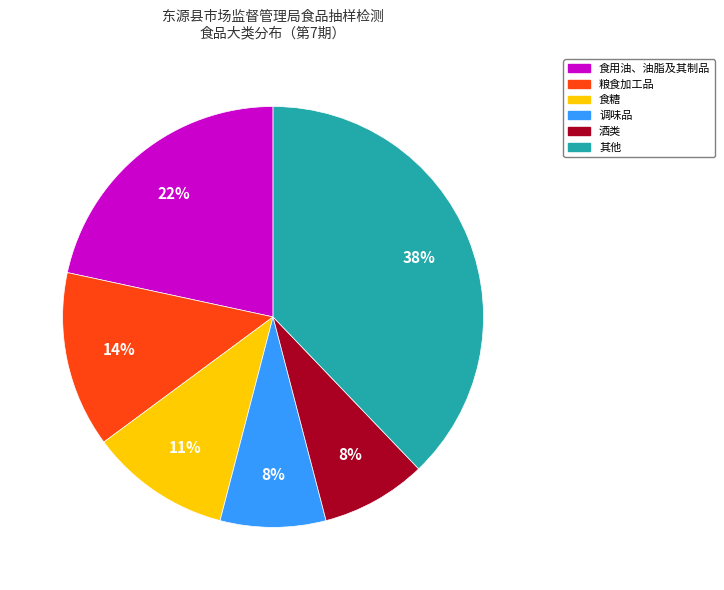

Which category has the biggest portion of the pie?

其他